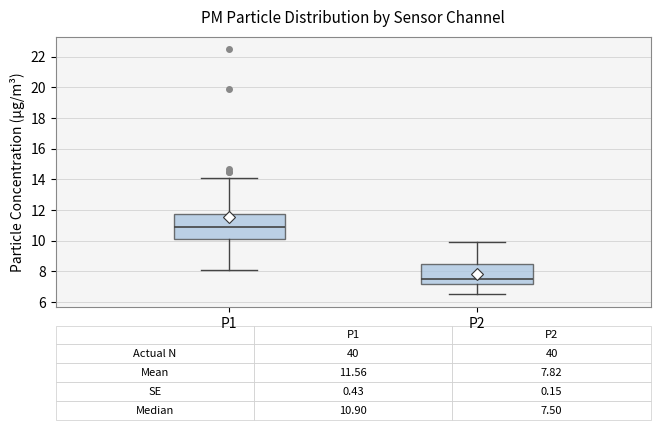

Comparing the boxes themselves (not the whiskers), which one is the tallest?

P1